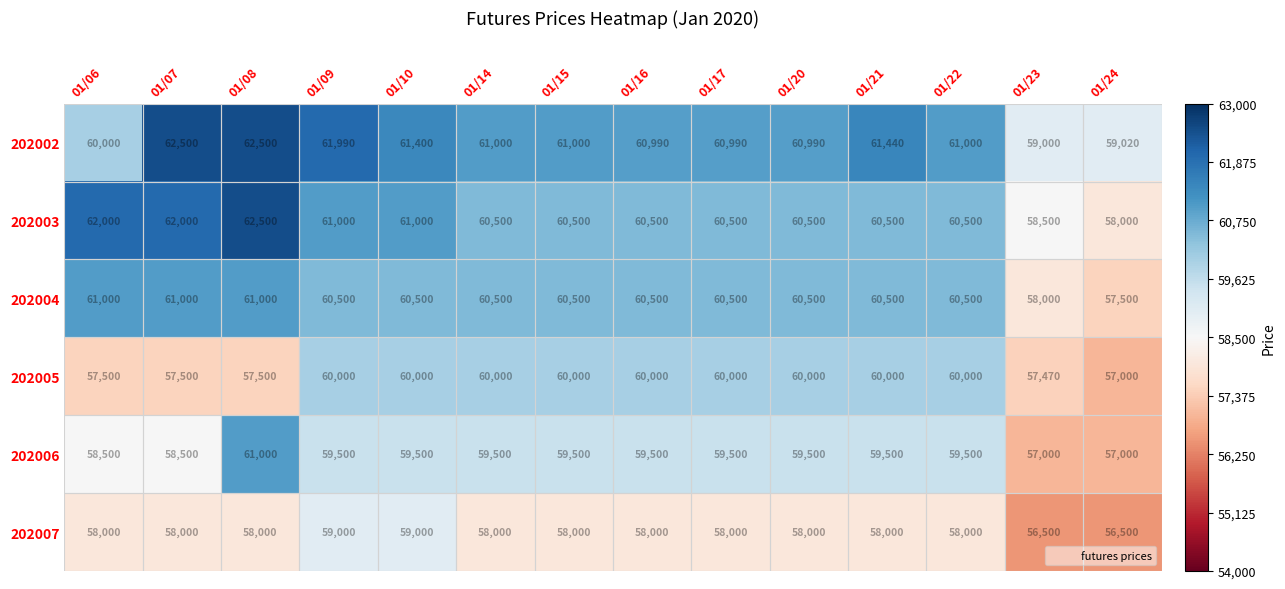

What is the average value of the 202003 series?

60607